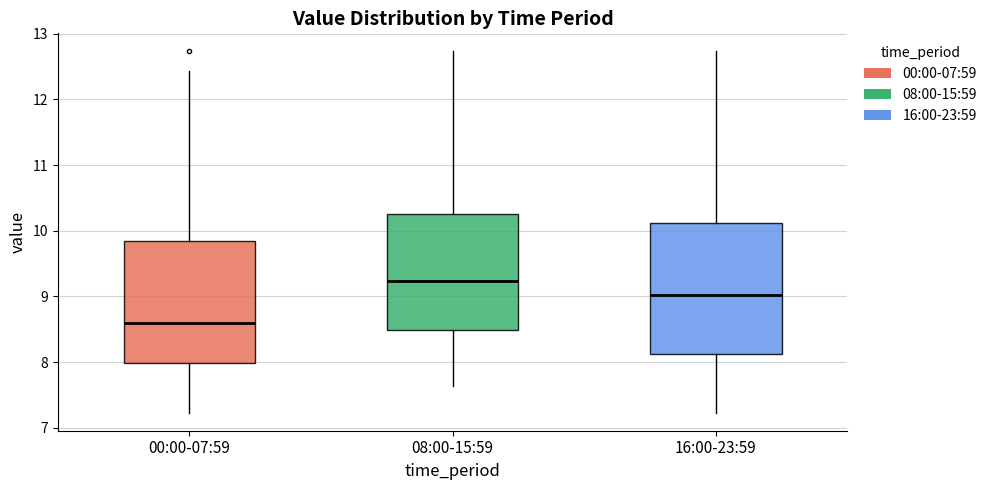

Which box is the tallest, from its lower edge to its upper edge?

16:00-23:59